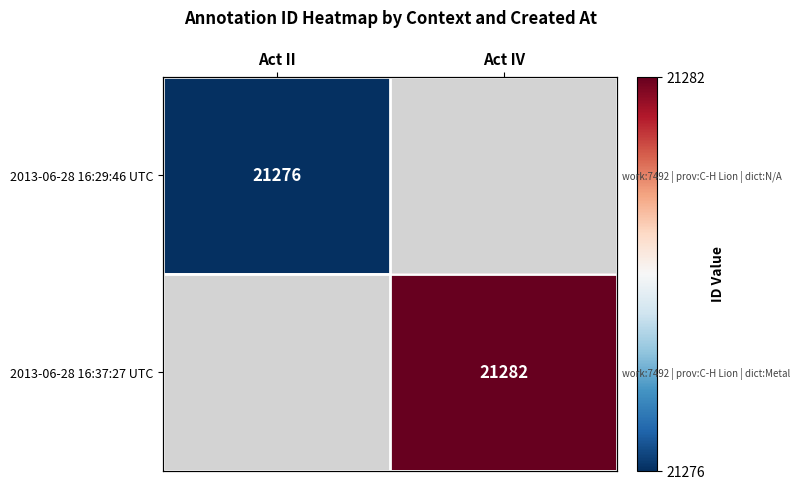

At how many categories does at least one series exceed 21281?

1